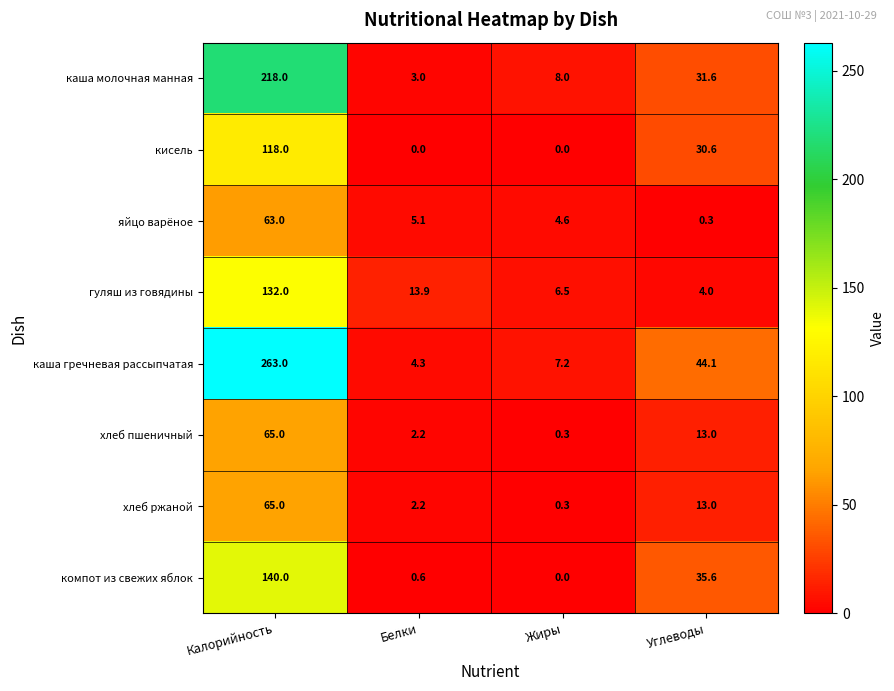

The компот из свежих яблок series shows 0.3 at Белки. True or false?

False